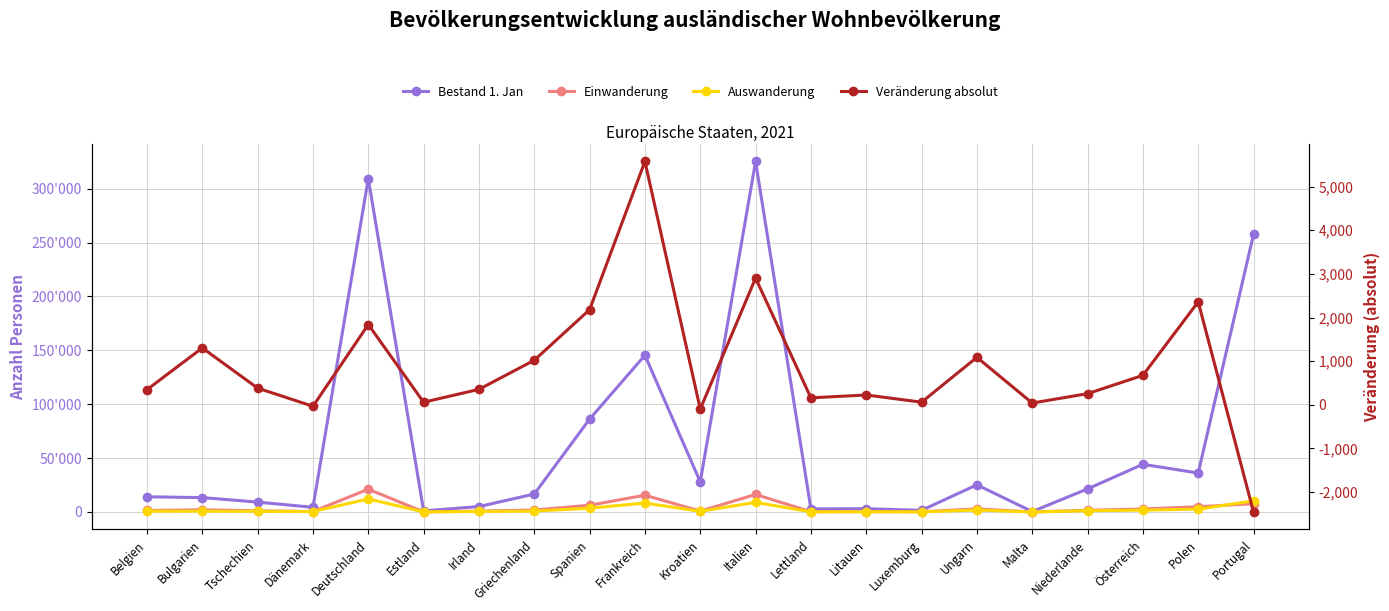

List the series in order of their peak value, lowest first.

Veränderung absolut, Auswanderung, Einwanderung, Bestand 1. Jan